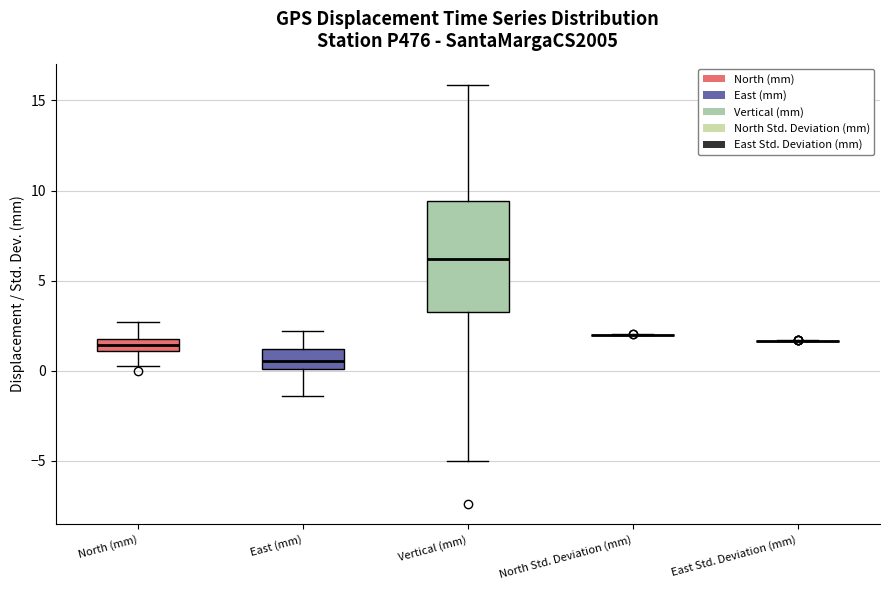

Comparing the boxes themselves (not the whiskers), which one is the tallest?

Vertical (mm)